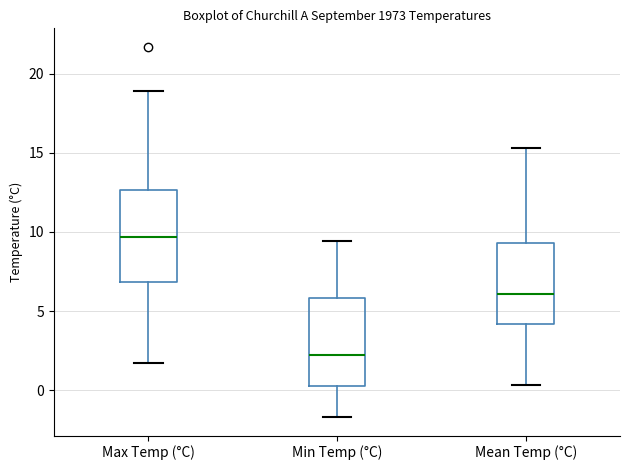

Which box has the highest median line?

Max Temp (°C)